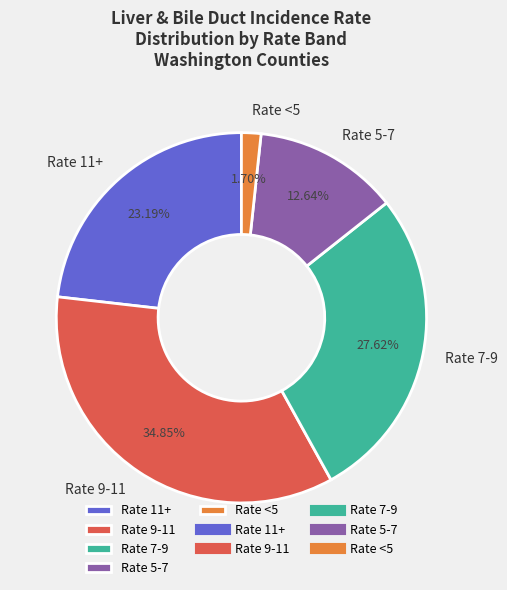

Which category has the biggest portion of the pie?

Rate 9-11